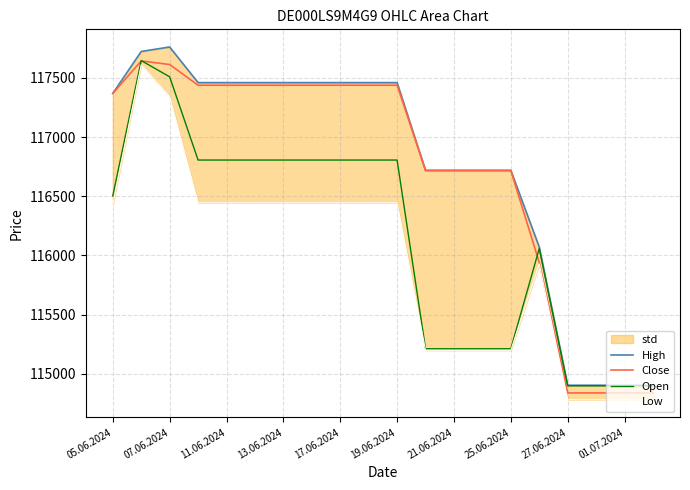

Count the number of categories in the chart.

20